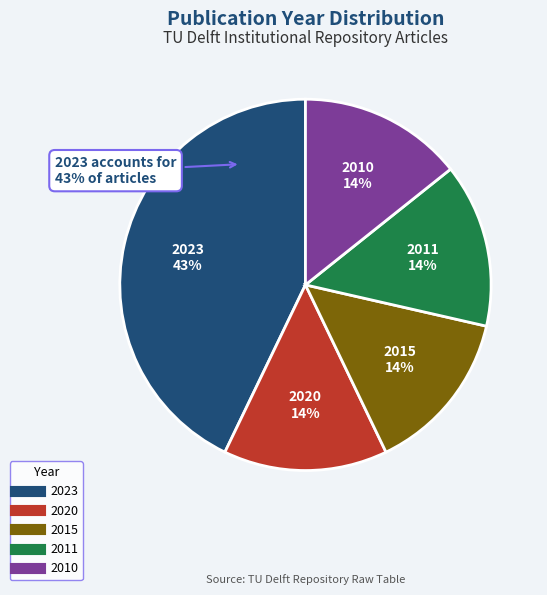

What percentage is the 2015 (Hydrologic) slice, to the nearest percent?

14%